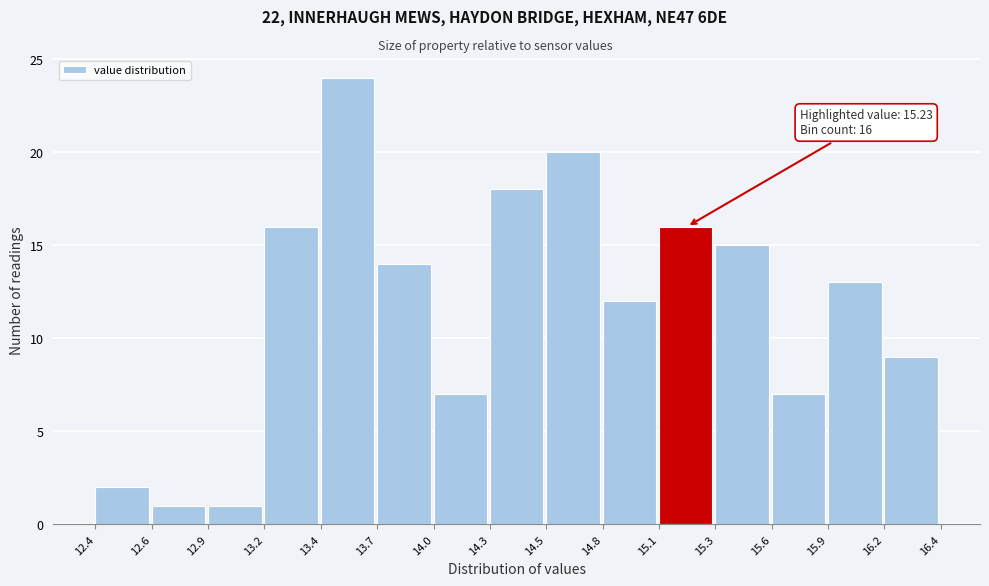

Reading right to left, what are all the values shown in this chart?

9	13	7	15	16	12	20	18	7	14	24	16	1	1	2